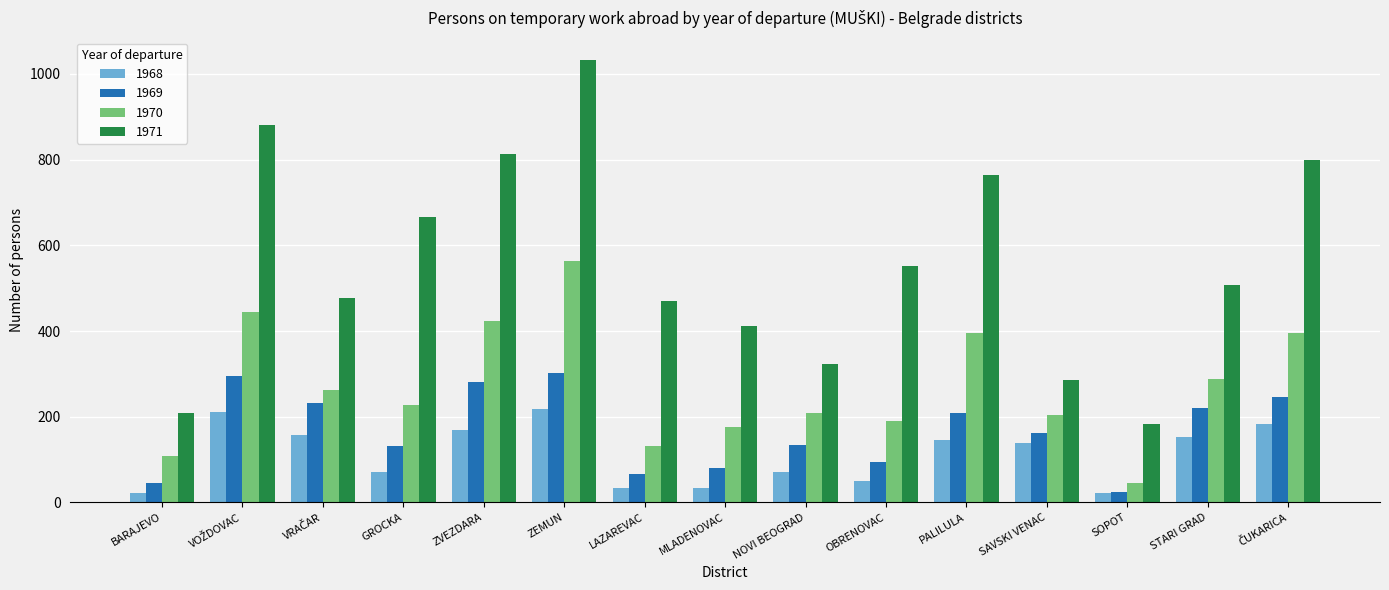

What is the difference between the 1971 values at NOVI BEOGRAD and GROCKA?

343